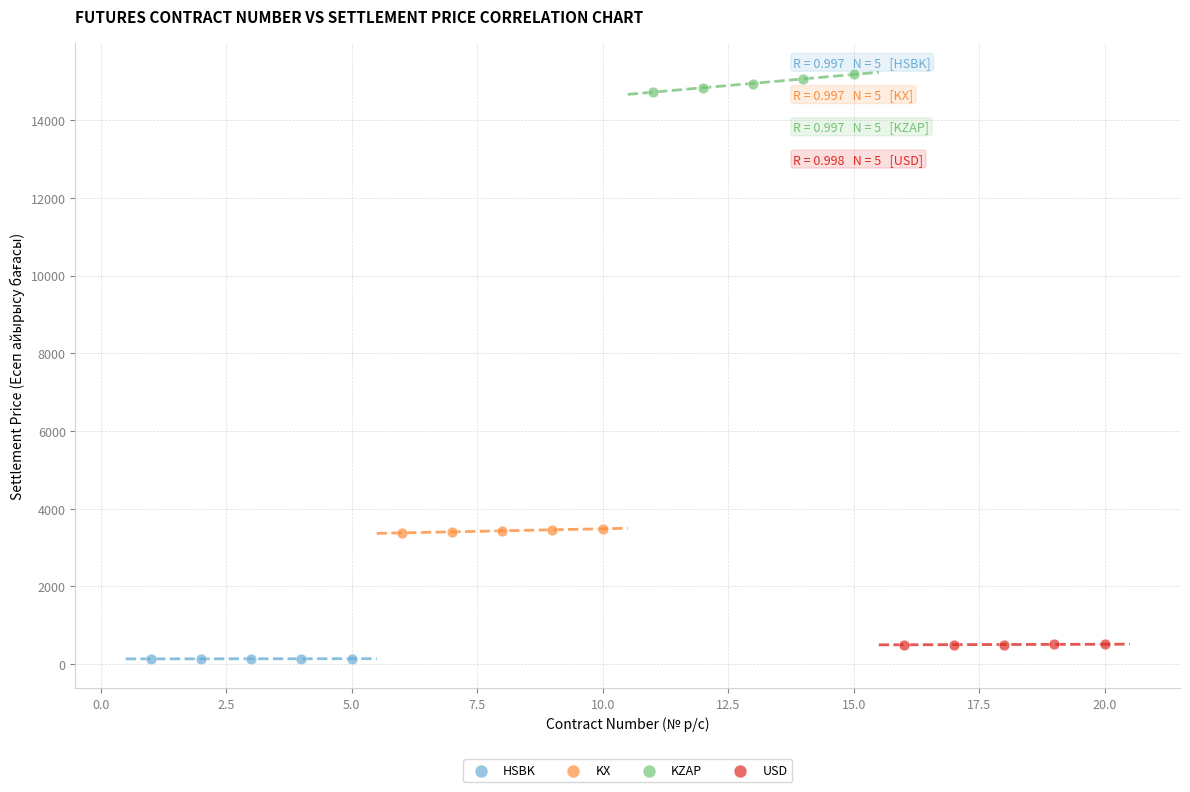

Which series contains the highest Y value?

KZAP